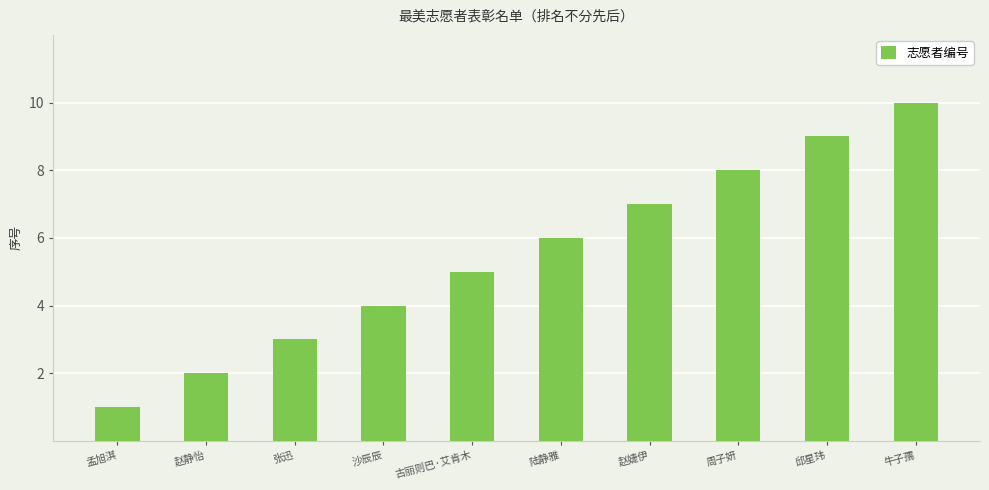

List the labels in order of value, largest first.

牛子孺, 邱星玮, 周子妍, 赵婕伊, 陆静雅, 古丽则巴·艾肯木, 沙辰辰, 张迅, 赵静怡, 孟旭淇